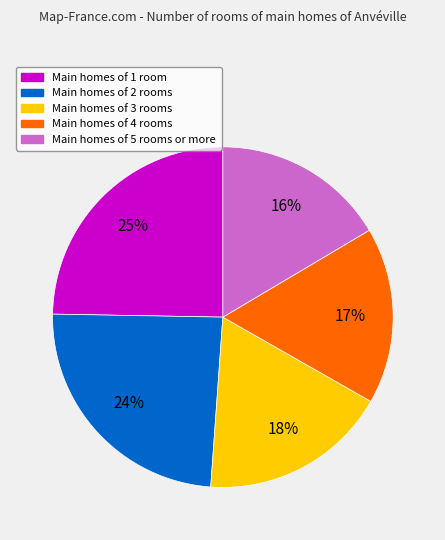

How many slices are in this pie chart?

5